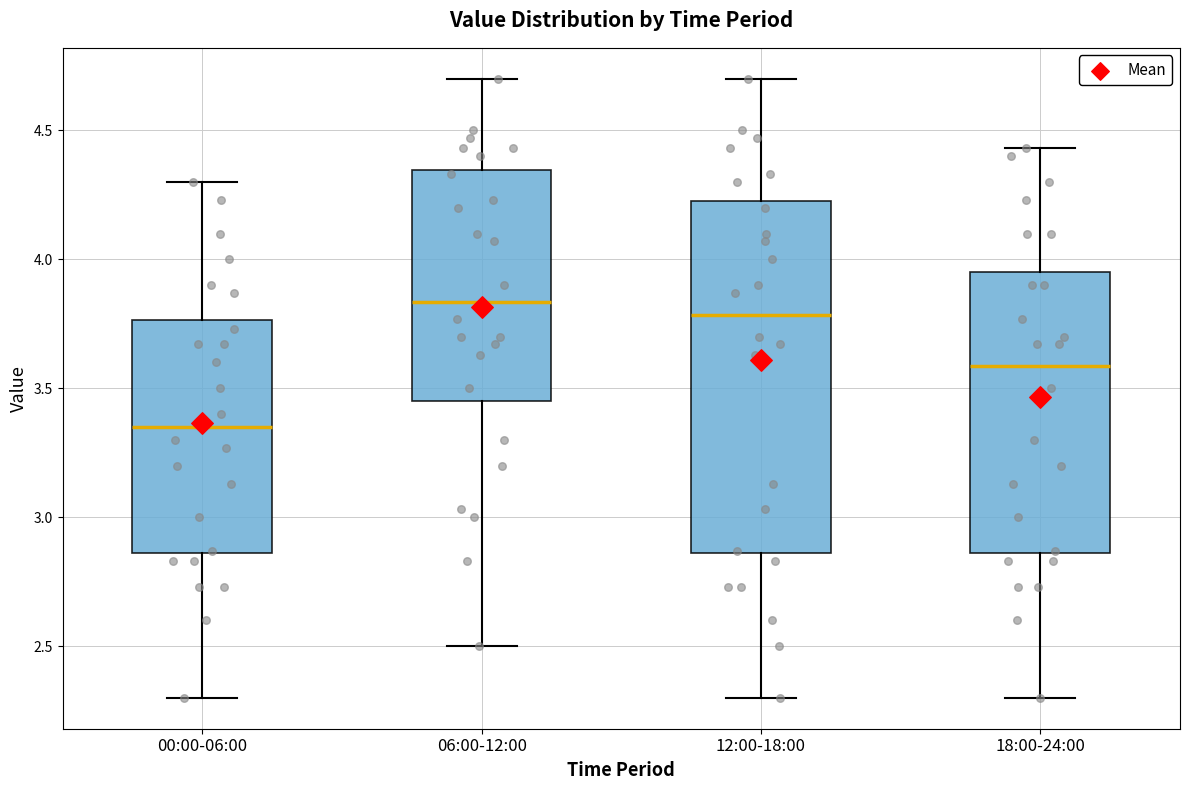

Reading left to right, transcribe this box plot: for each box, give where its median line is, the range the box spans, and where its two whiskers end, as read against the y-axis. The values are not printed on the chart, so give them approximately, as read against the axis.

00:00-06:00: median 3.35, box 2.85 to 3.75, whiskers 2.30 to 4.30
06:00-12:00: median 3.85, box 3.45 to 4.35, whiskers 2.50 to 4.70
12:00-18:00: median 3.80, box 2.85 to 4.25, whiskers 2.30 to 4.70
18:00-24:00: median 3.60, box 2.85 to 3.95, whiskers 2.30 to 4.45